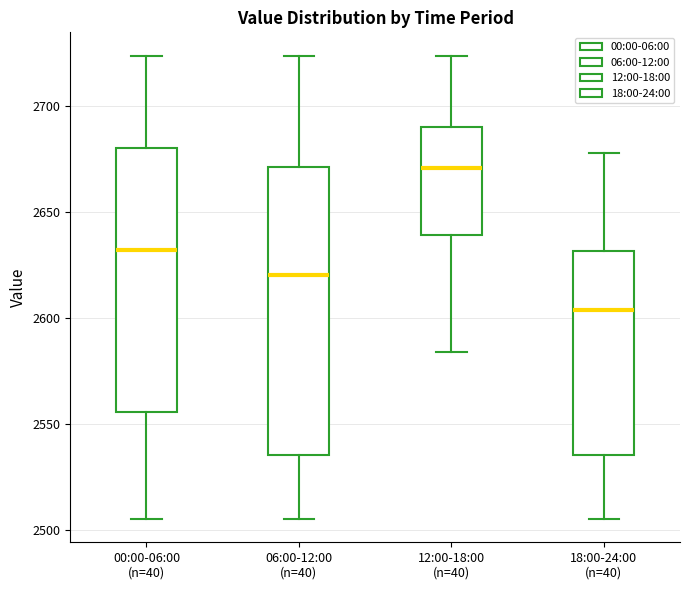

Reading left to right, transcribe this box plot: for each box, give where its median line is, the range the box spans, and where its two whiskers end, as read against the y-axis. The values are not printed on the chart, so give them approximately, as read against the axis.

00:00-06:00 (n=40): median 2630, box 2555 to 2680, whiskers 2505 to 2725
06:00-12:00 (n=40): median 2620, box 2535 to 2670, whiskers 2505 to 2725
12:00-18:00 (n=40): median 2670, box 2640 to 2690, whiskers 2585 to 2725
18:00-24:00 (n=40): median 2605, box 2535 to 2630, whiskers 2505 to 2680